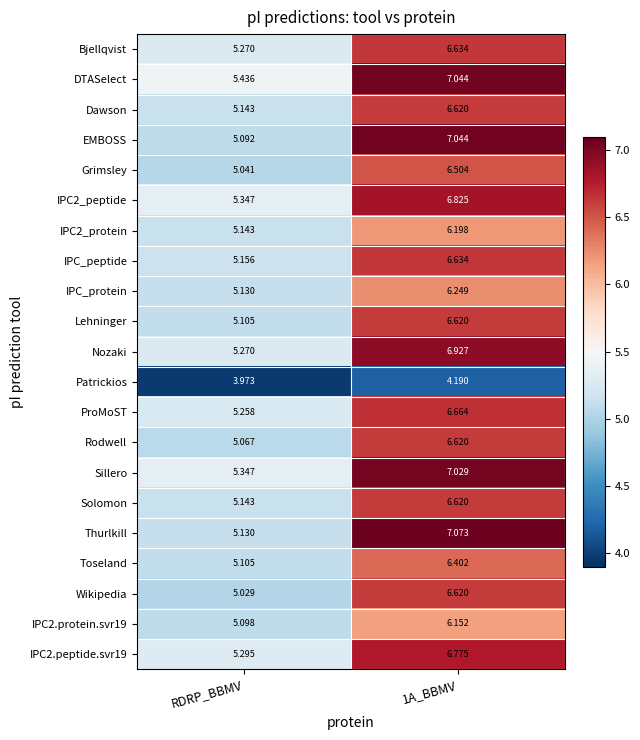

How many categories are shown in the chart?

2